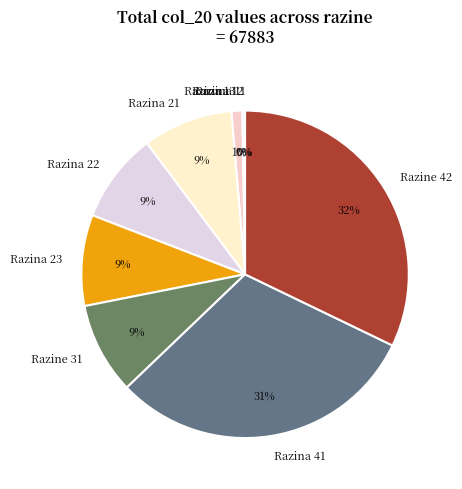

Which category has the biggest portion of the pie?

Razine 42